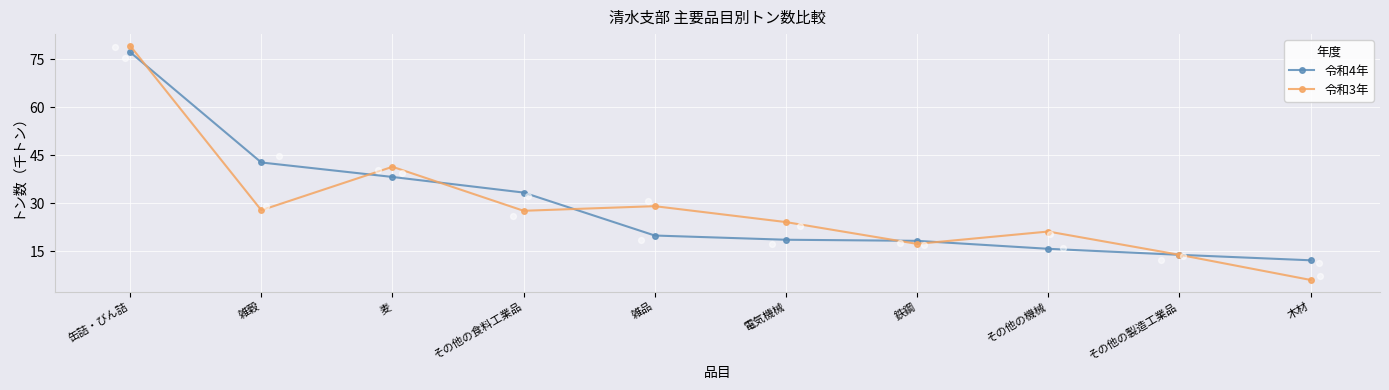

At which category is the sum across all series the highest?

缶詰・びん詰